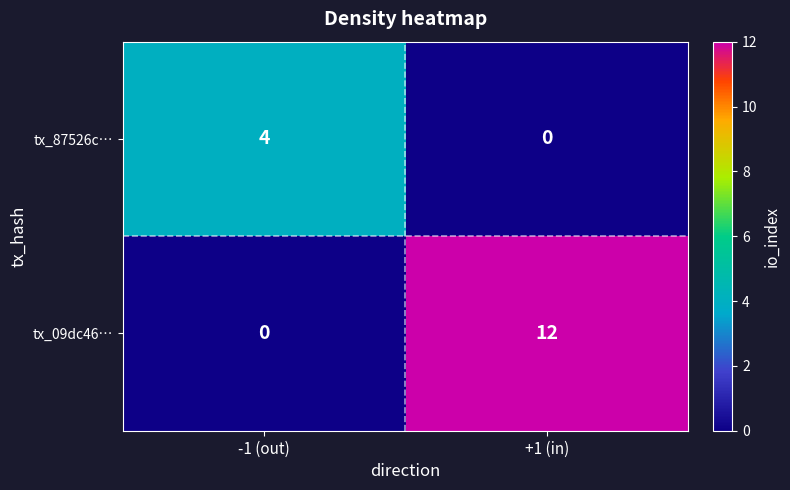

The value of tx_87526c… at -1 (out) is 5. True or false?

False